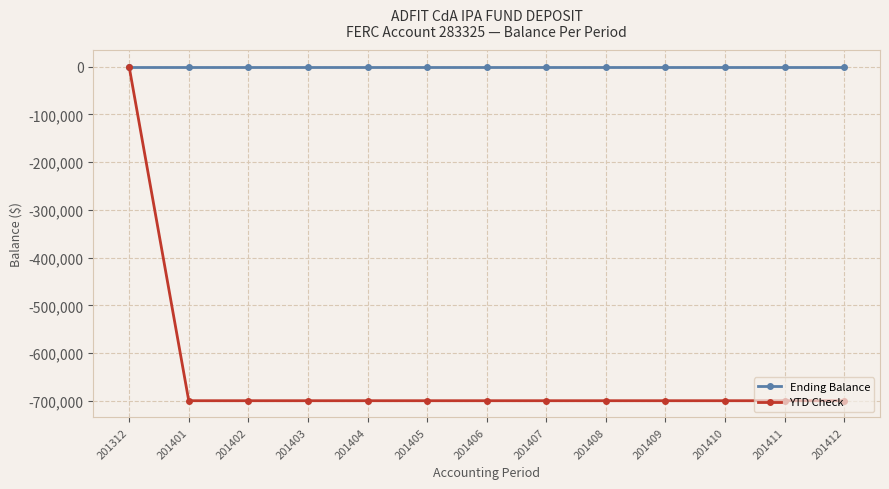

What is the smallest value displayed?

-700000